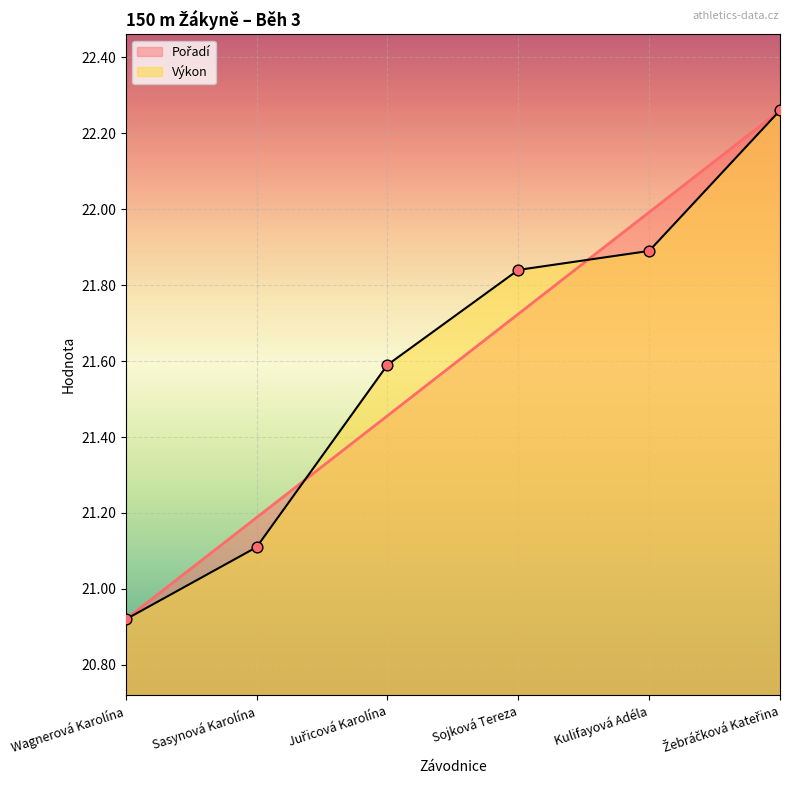

Which series contains the highest Y value?

Pořadí